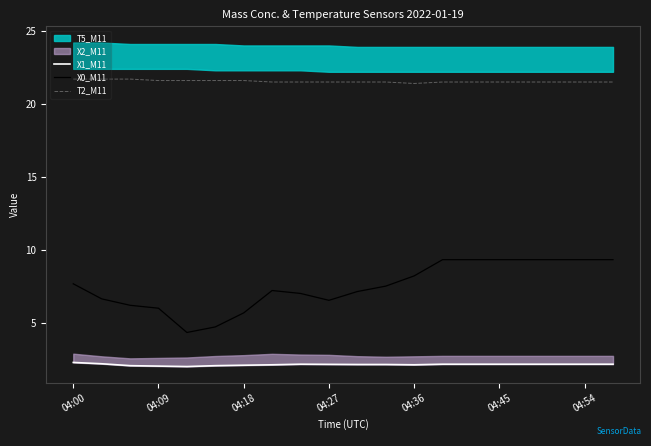

The value of X1_M11 at 19 is 2.9. True or false?

False